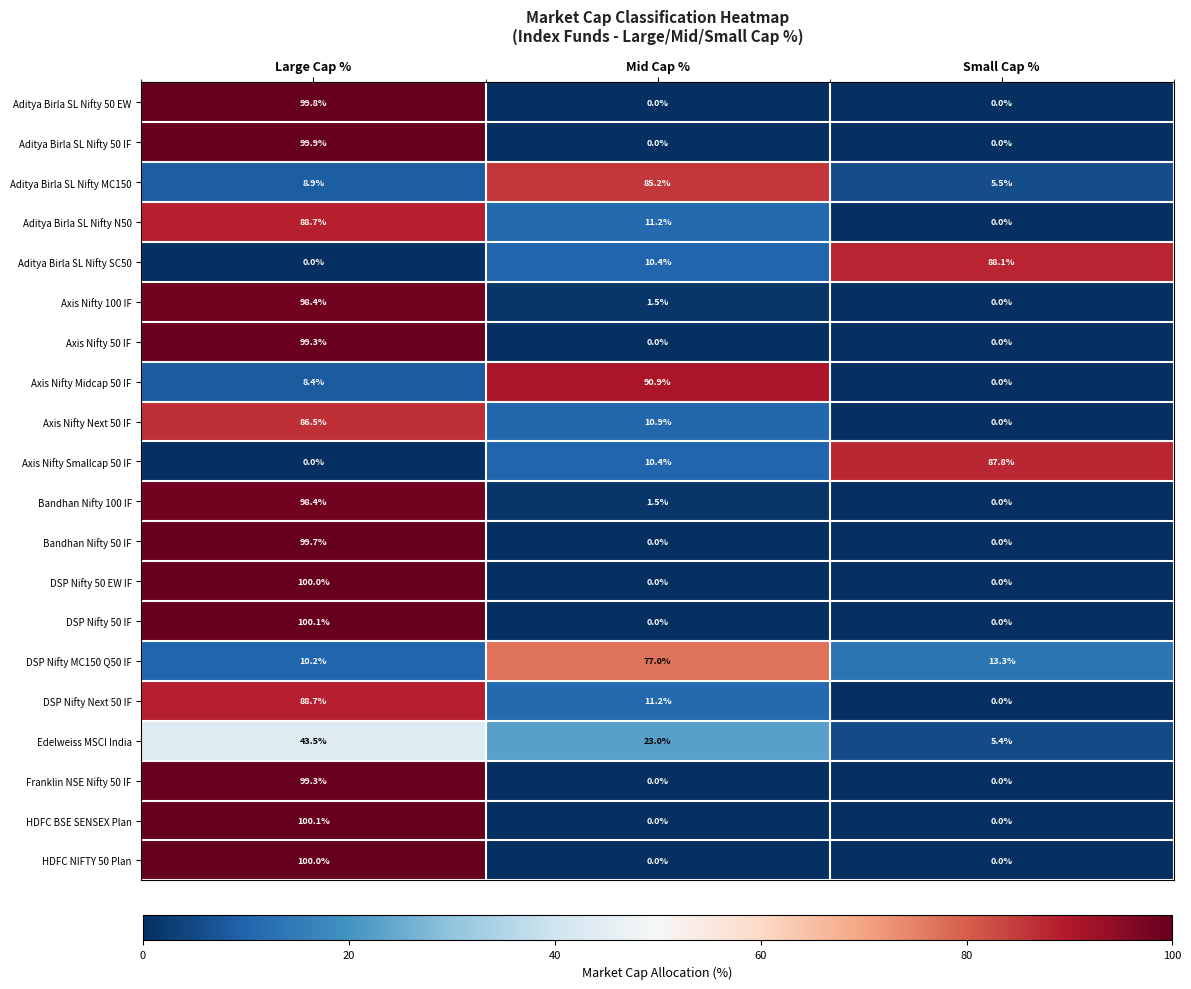

At which category does the chart reach its peak across all series?

Large Cap %